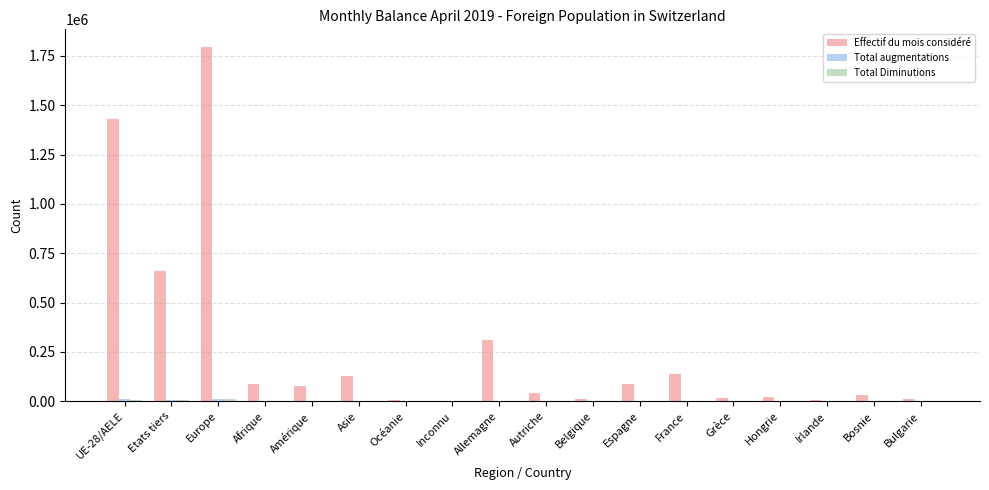

Between Allemagne and Grèce, which series saw the biggest shift?

Effectif du mois considéré